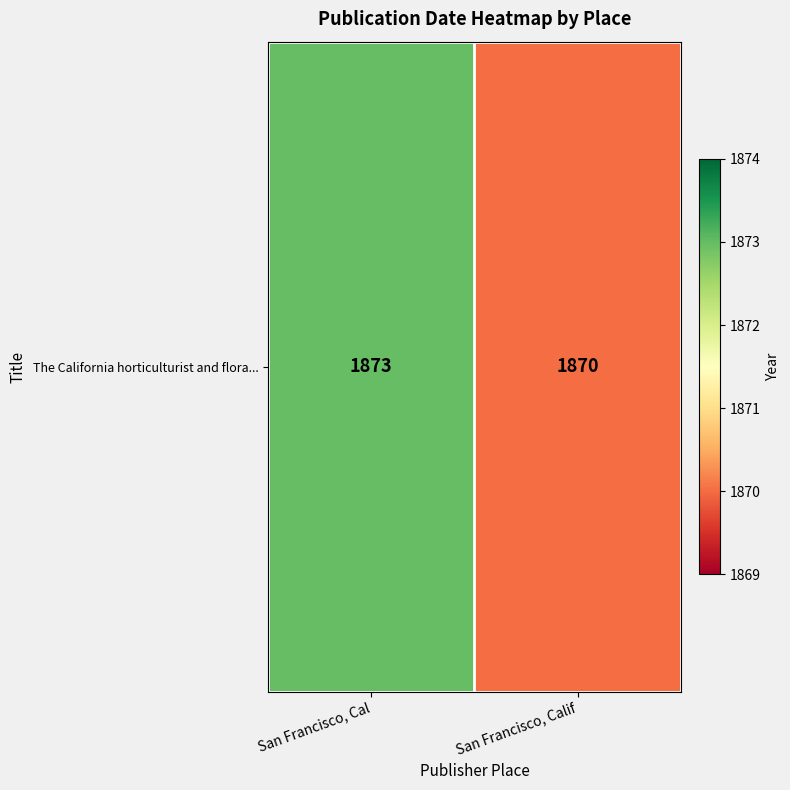

Reading left to right, extract all data points from this chart.

San Francisco, Cal=1873	San Francisco, Calif=1870